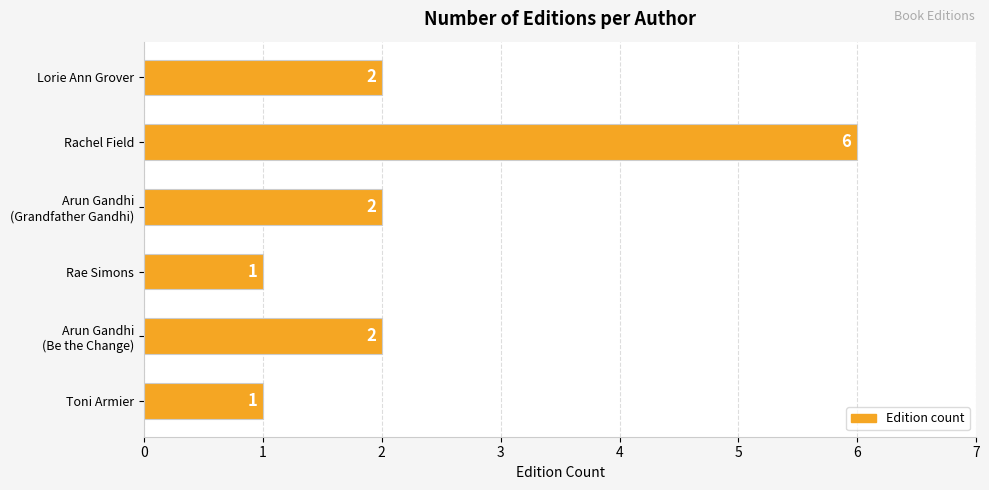

Reading bottom to top, list all the values displayed in this chart.

1	2	1	2	6	2